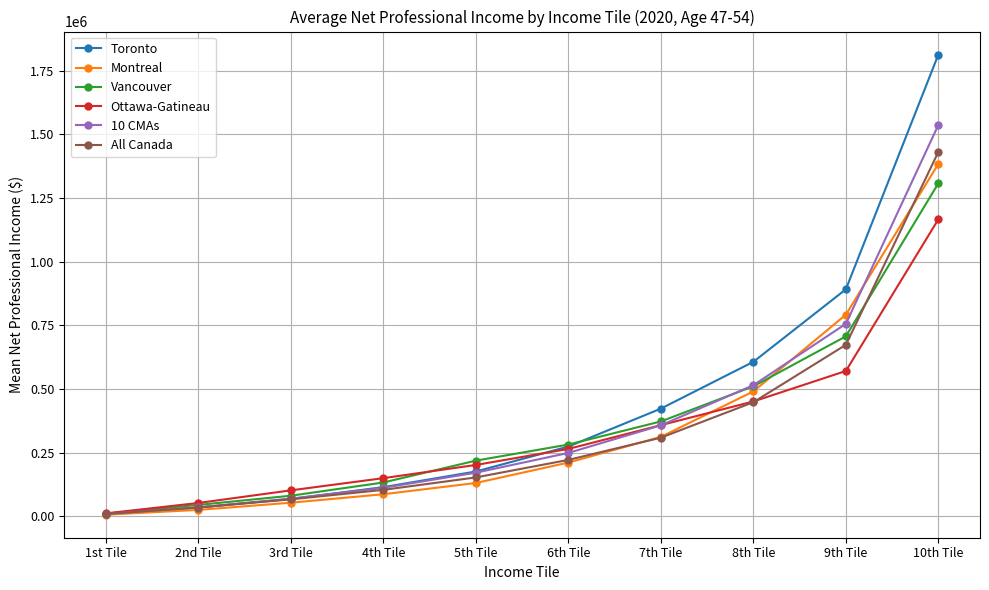

What is the sum of the Montreal values at 4th Tile and 5th Tile?

217275